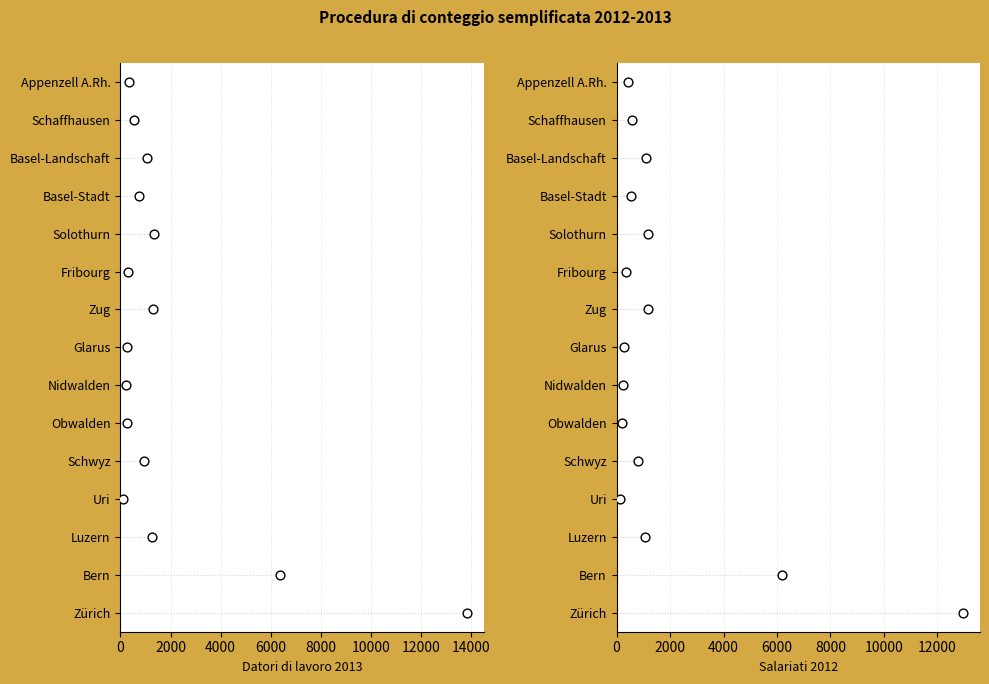

Is the value of Datori di lavoro 2013 at 16000 greater than the value of Salariati 2012 at 12000?

Yes